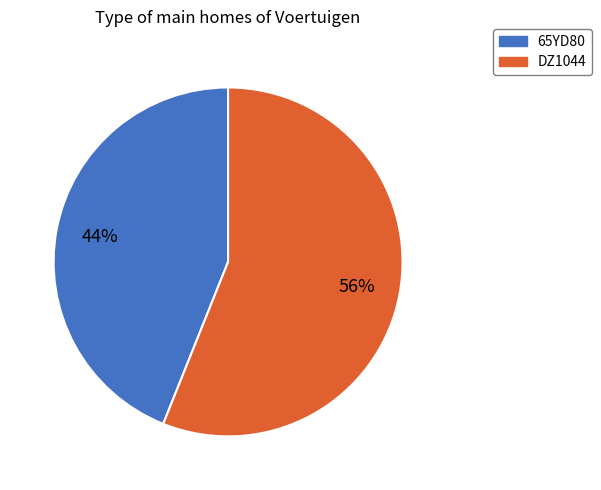

Which has a higher value, DZ1044 or 65YD80?

DZ1044